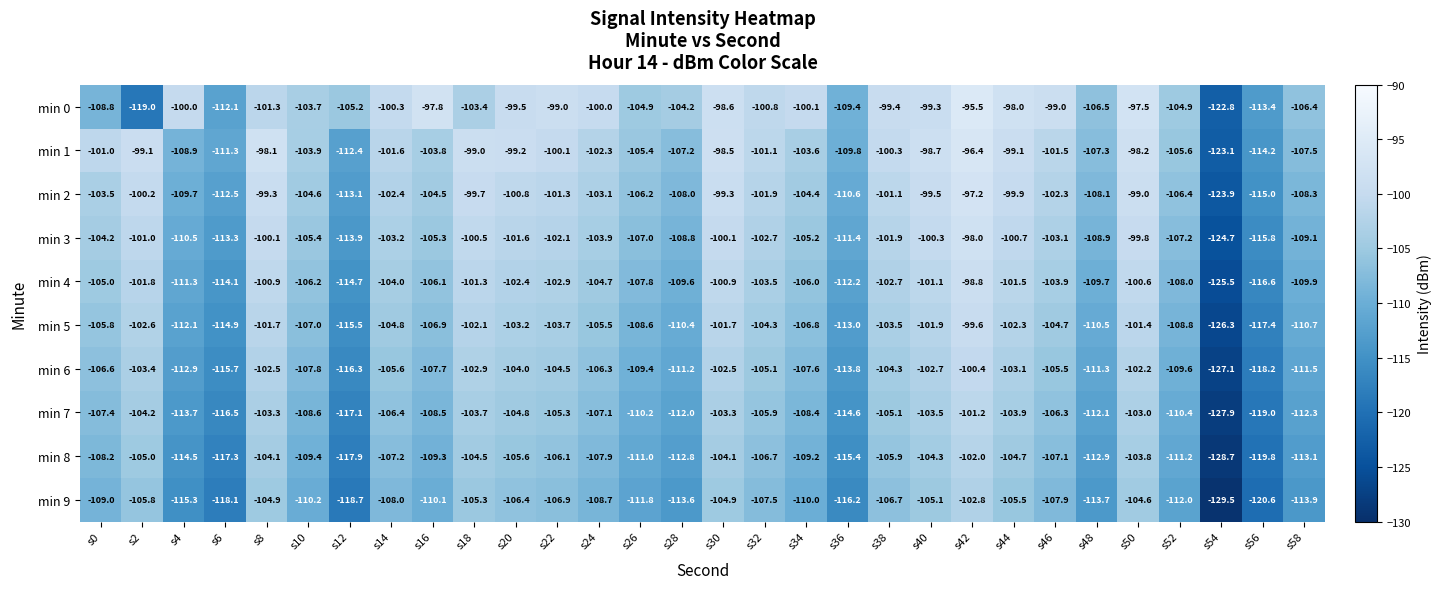

At which label is min 2 closest to -110?

s4